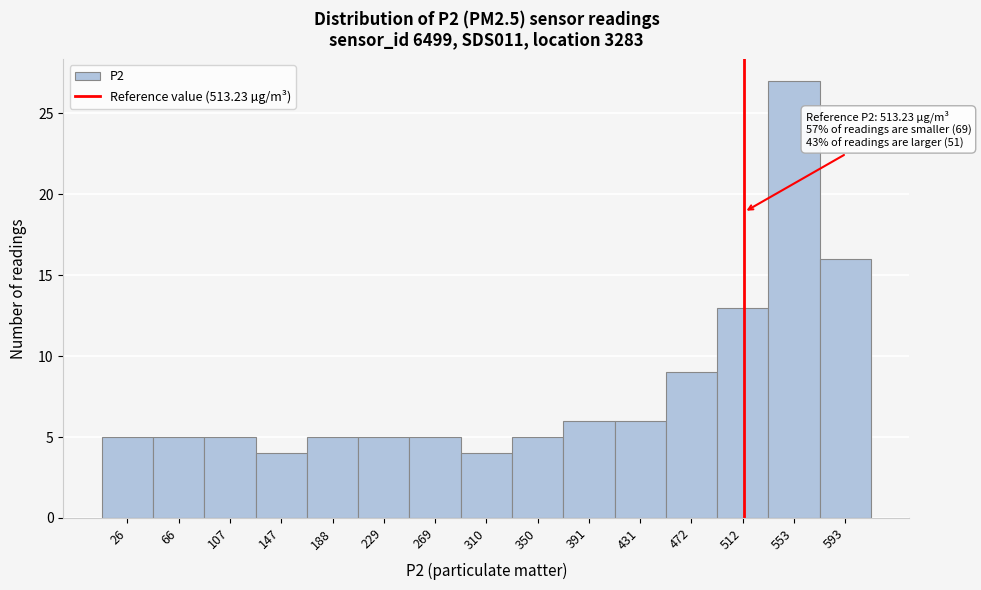

Over which range of the x-axis is the bar tallest?

535 to 575